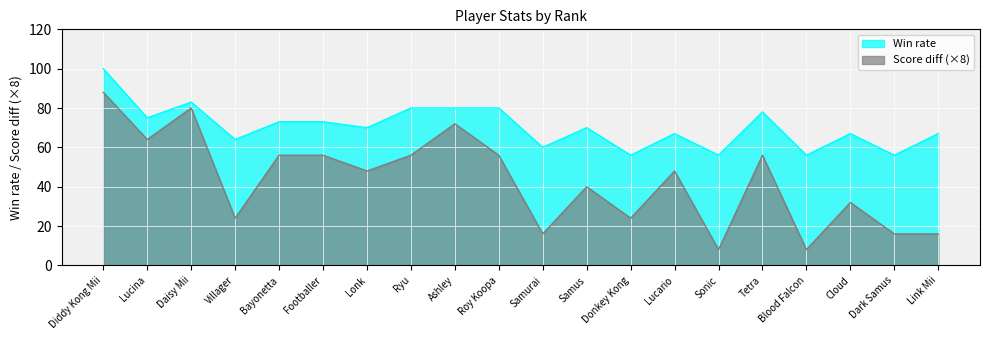

Reading left to right, what are all the values shown in this chart?

Win rate: Diddy Kong Mii=100	Lucina=75	Daisy Mii=83	Villager=64	Bayonetta=73	Footballer=73	Lonk=70	Ryu=80	Ashley=80	Roy Koopa=80	Samurai=60	Samus=70	Donkey Kong=56	Lucario=67	Sonic=56	Tetra=78	Blood Falcon=56	Cloud=67	Dark Samus=56	Link Mii=67
Score diff: Diddy Kong Mii=88	Lucina=64	Daisy Mii=80	Villager=24	Bayonetta=56	Footballer=56	Lonk=48	Ryu=56	Ashley=72	Roy Koopa=56	Samurai=16	Samus=40	Donkey Kong=24	Lucario=48	Sonic=8	Tetra=56	Blood Falcon=8	Cloud=32	Dark Samus=16	Link Mii=16